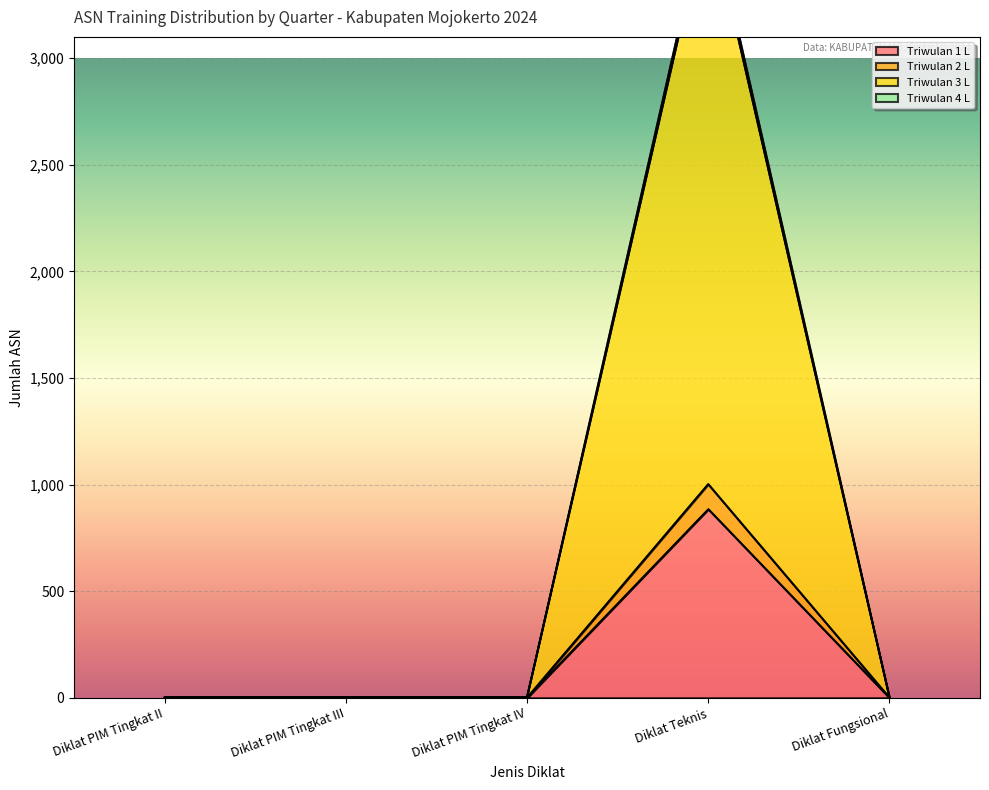

Is it true that Triwulan 1 L equals 885 at Diklat Teknis?

True